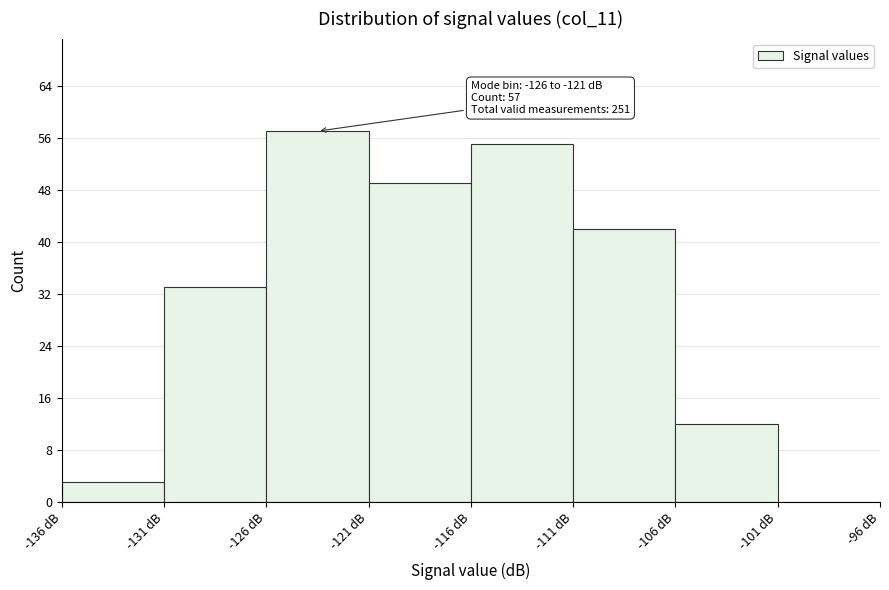

Over which range of the x-axis is the bar tallest?

-126 to -121